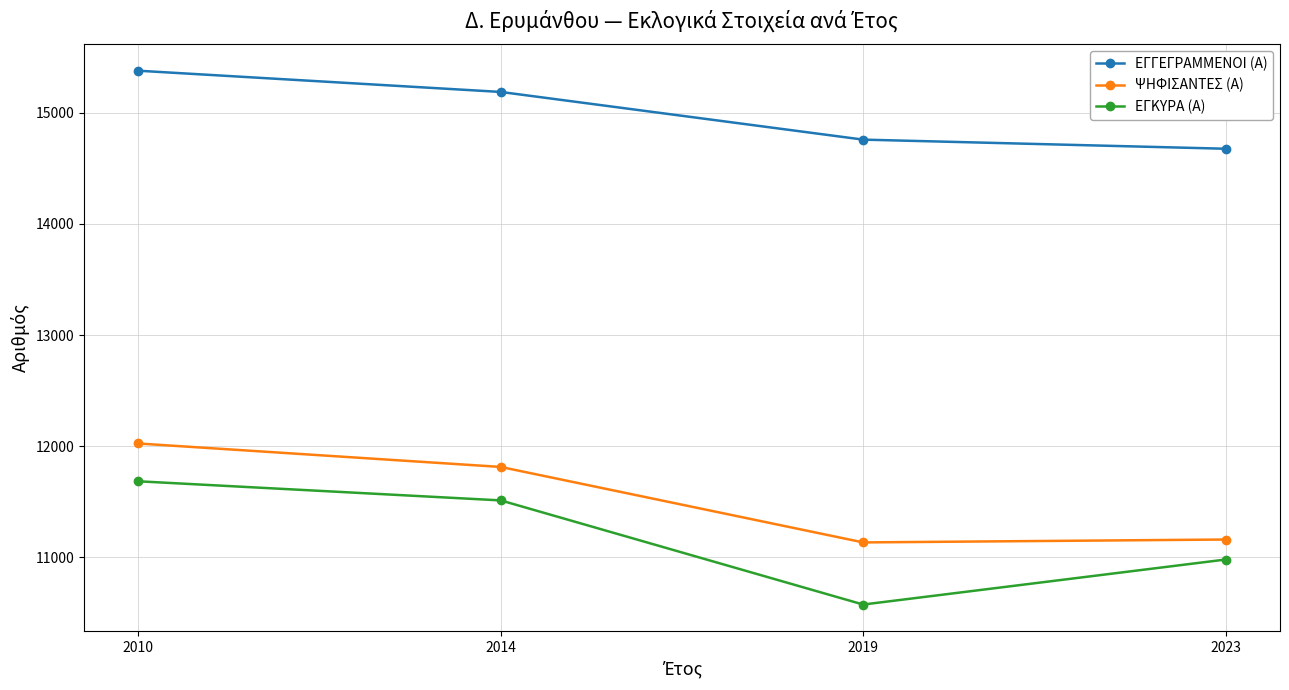

What are all the series names shown in the legend?

ΕΓΓΕΓΡΑΜΜΕΝΟΙ (Α), ΨΗΦΙΣΑΝΤΕΣ (Α), ΕΓΚΥΡΑ (Α)